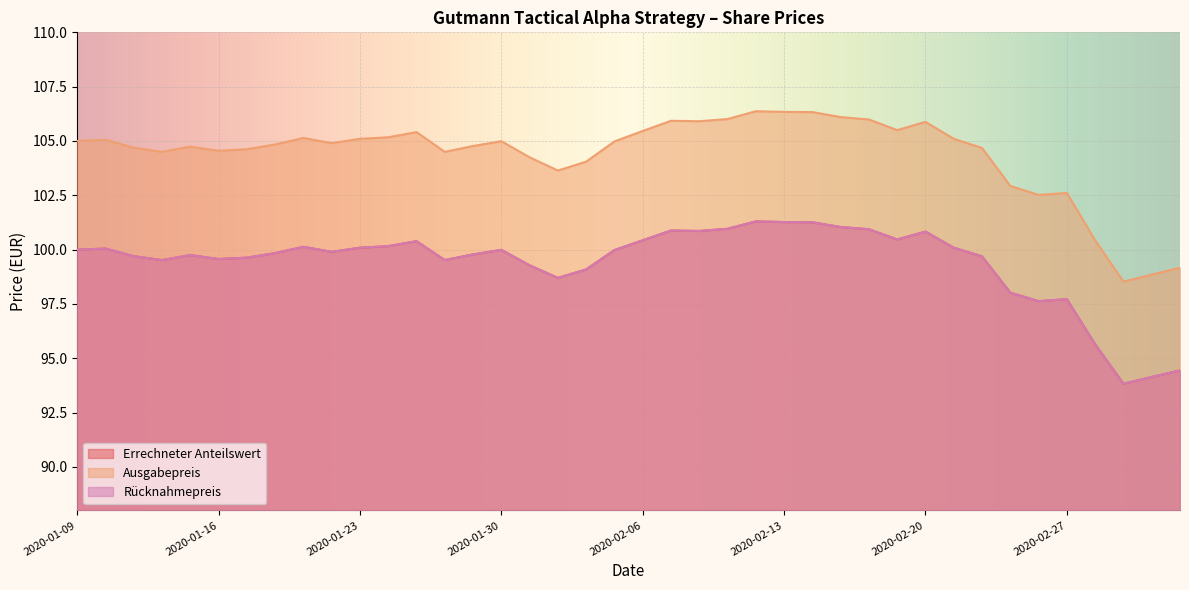

Where is Ausgabepreis nearest to the value 102?

2020-02-26